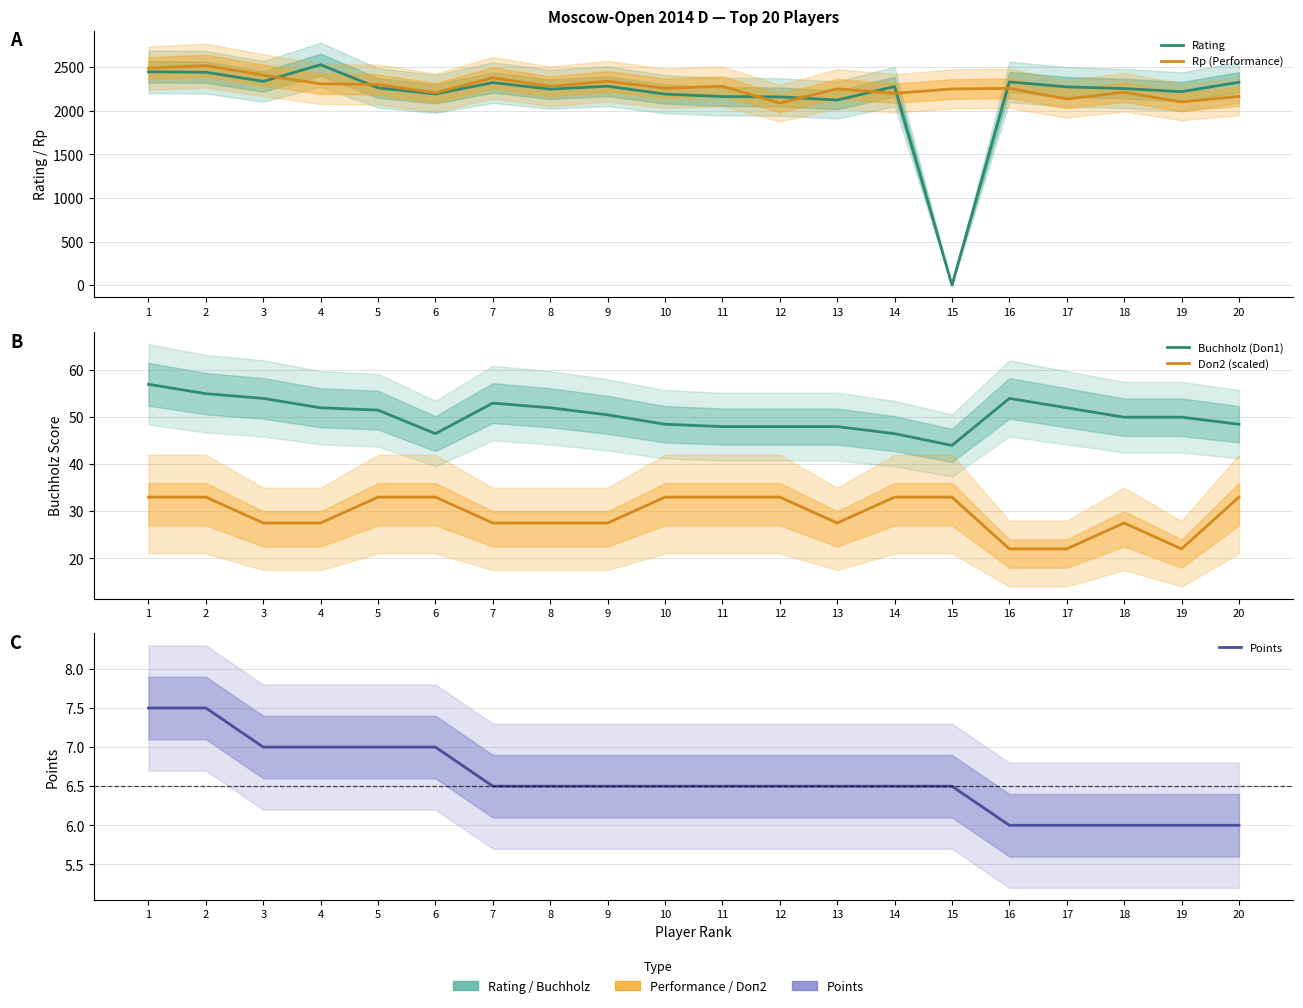

Reading left to right, what are all the values shown in this chart?

Rating: 2447.0	2442.0	2337.0	2528.0	2262.0	2193.0	2323.0	2248.0	2282.0	2191.0	2163.0	2159.0	2123.0	2278.0	0.0	2331.0	2274.0	2255.0	2219.0	2327.0
Rp (Performance): 2489.0	2518.0	2409.0	2309.0	2301.0	2206.0	2379.0	2279.0	2339.0	2258.0	2281.0	2088.0	2252.0	2200.0	2250.0	2257.0	2135.0	2213.0	2101.0	2165.0
Buchholz (Doп1): 57.0	55.0	54.0	52.0	51.5	46.5	53.0	52.0	50.5	48.5	48.0	48.0	48.0	46.5	44.0	54.0	52.0	50.0	50.0	48.5
Doп2 (scaled): 33.0	33.0	27.5	27.5	33.0	33.0	27.5	27.5	27.5	33.0	33.0	33.0	27.5	33.0	33.0	22.0	22.0	27.5	22.0	33.0
Points: 7.5	7.5	7.0	7.0	7.0	7.0	6.5	6.5	6.5	6.5	6.5	6.5	6.5	6.5	6.5	6.0	6.0	6.0	6.0	6.0